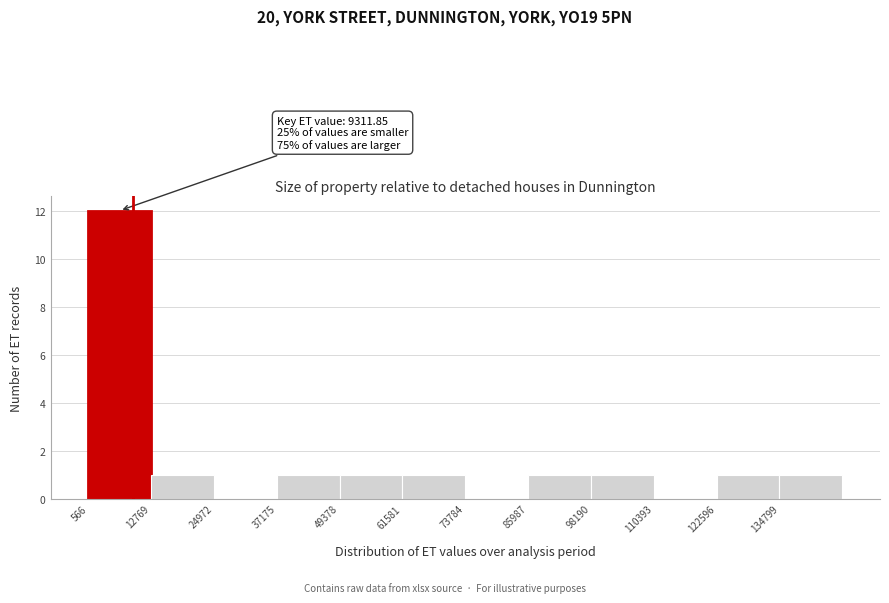

Which range on the x-axis has the tallest bar?

0 to 12000